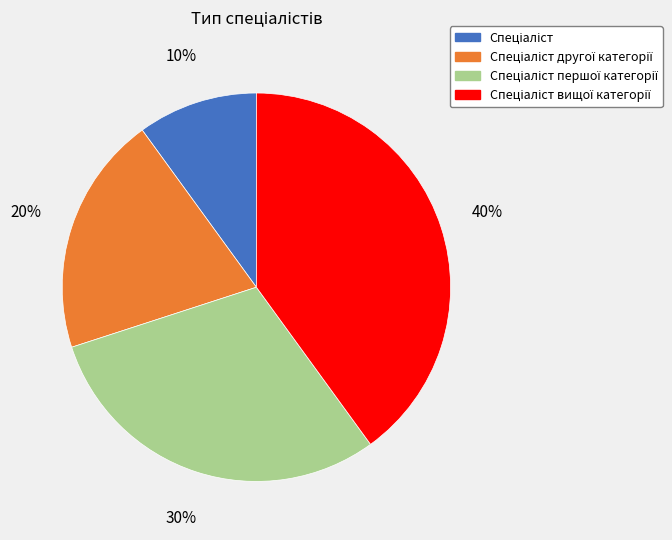

To the nearest percent, what is the difference between the largest and smallest slice percentages?

30%